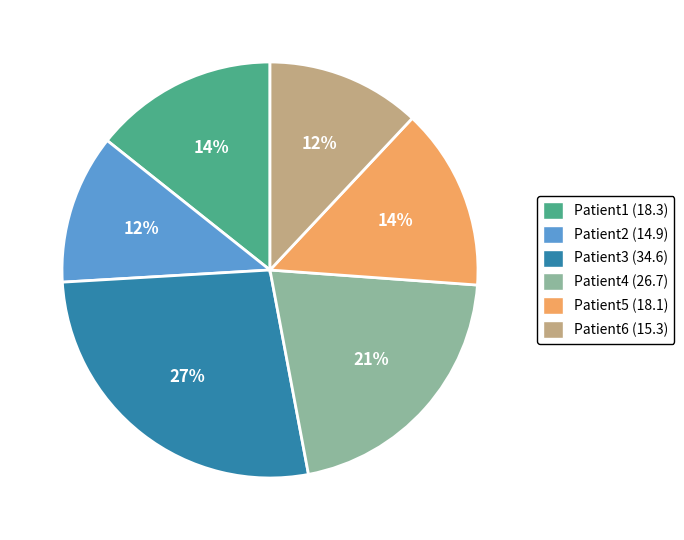

To the nearest percent, what is the combined percentage of Patient2 and Patient5?

26%